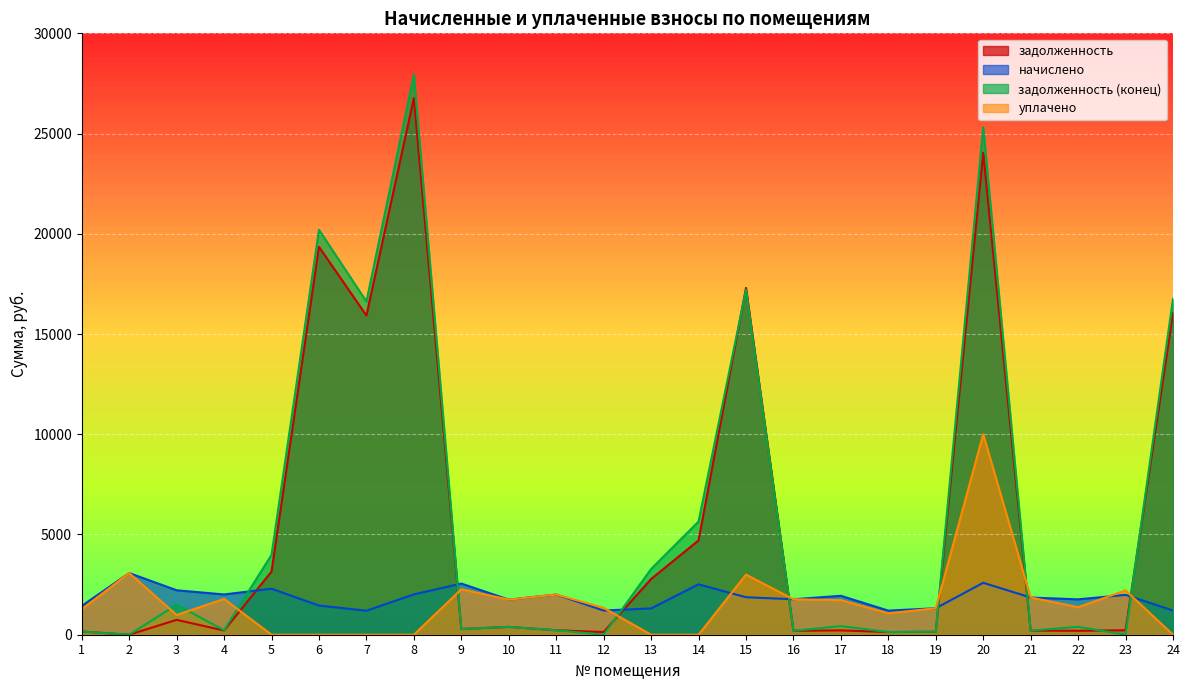

In начислено, how many points are higher than both neighbors (excluding endpoints)?

8